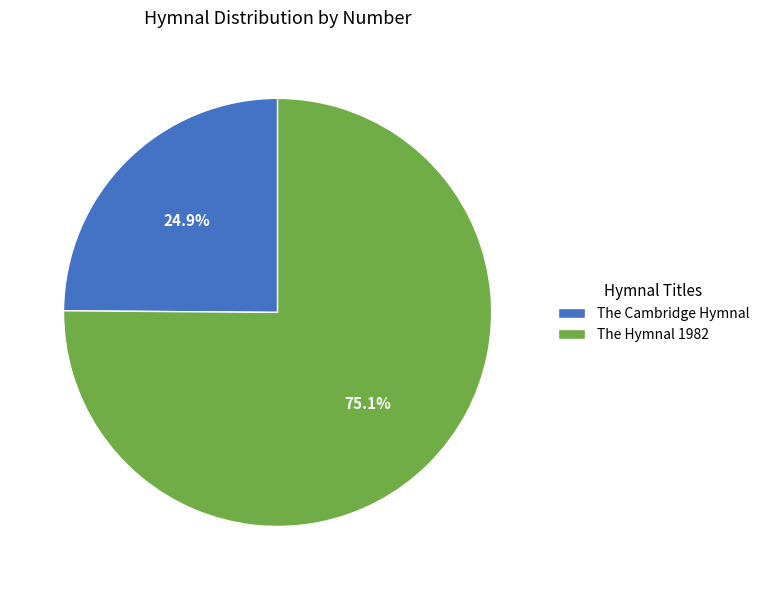

To the nearest percent, what portion does The Hymnal 1982 represent?

75%